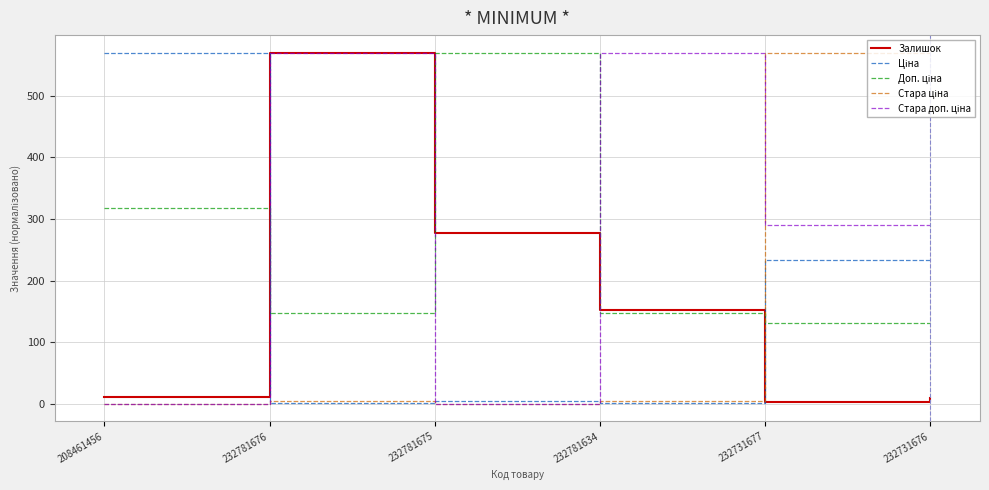

What is the lowest value of the Залишок series?

3.0